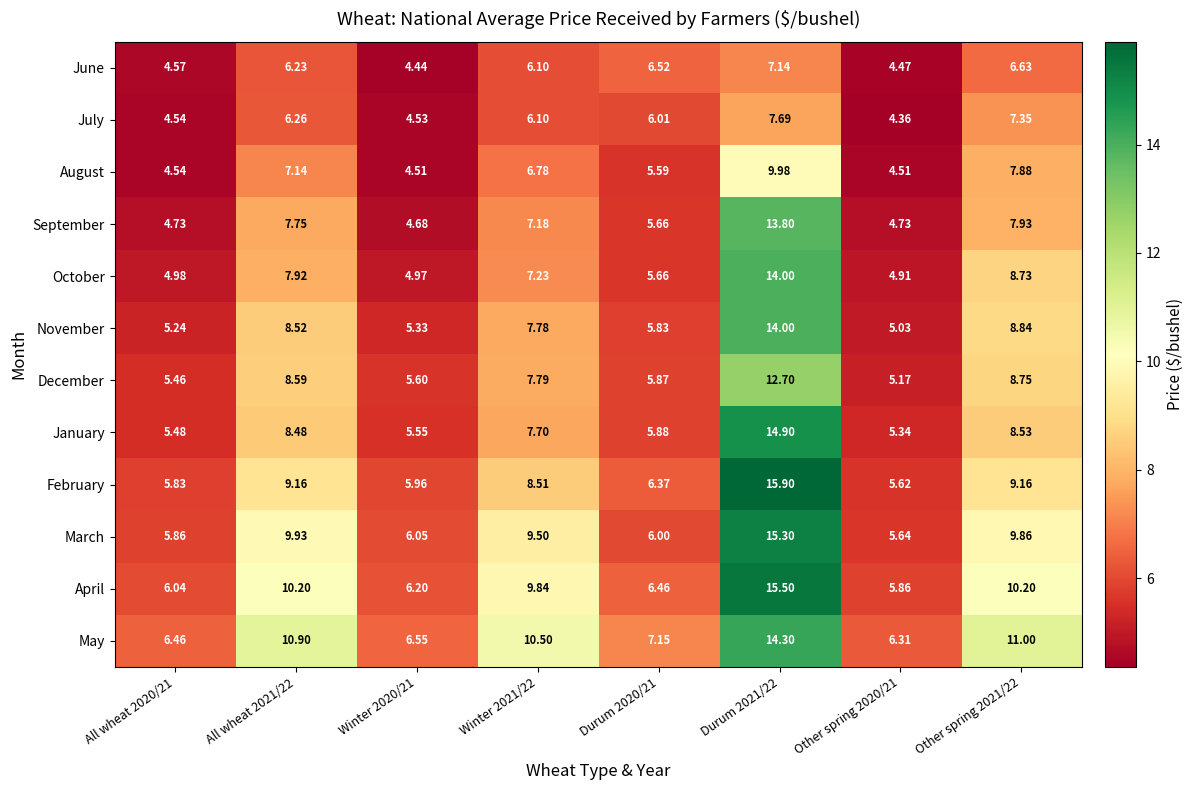

Between Winter 2020/21 and Winter 2021/22, which series saw the biggest shift?

May